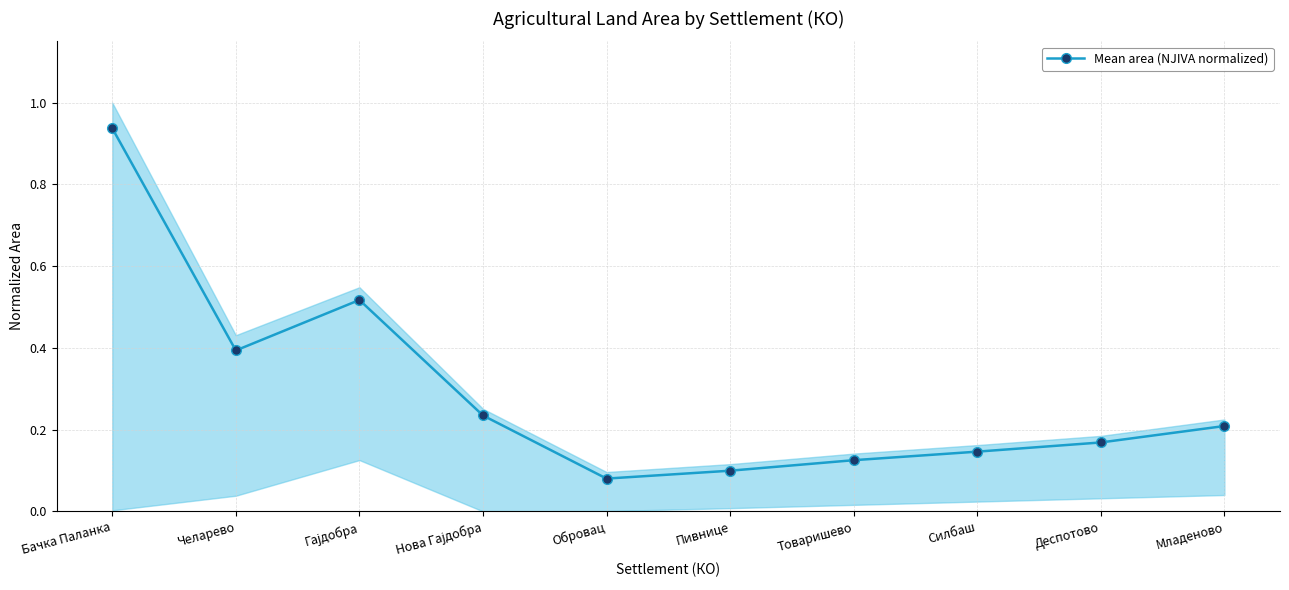

Where is the first local maximum?

Гајдобра